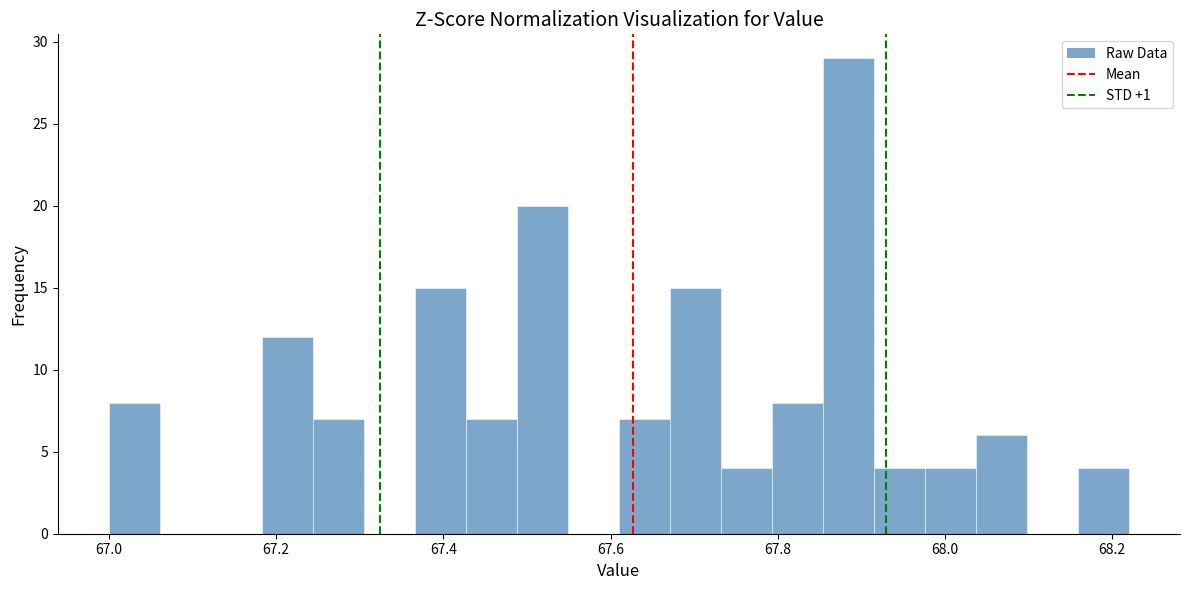

Around what value on the x-axis is the tallest bar? Give the approximate position of its centre, as read against the axis.

67.88